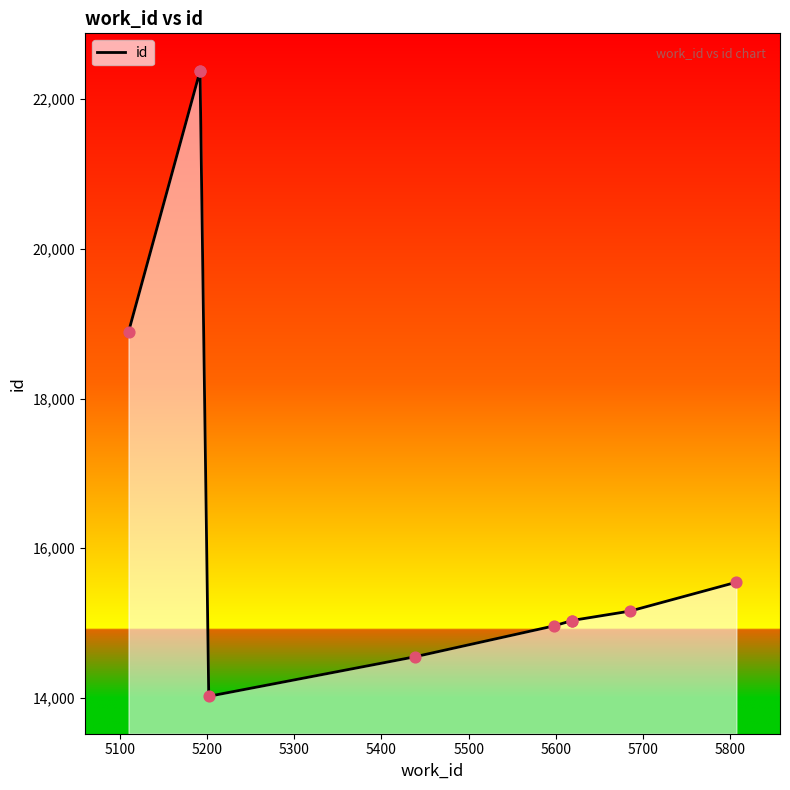

Between 5438 and 5192, which is larger?

5192